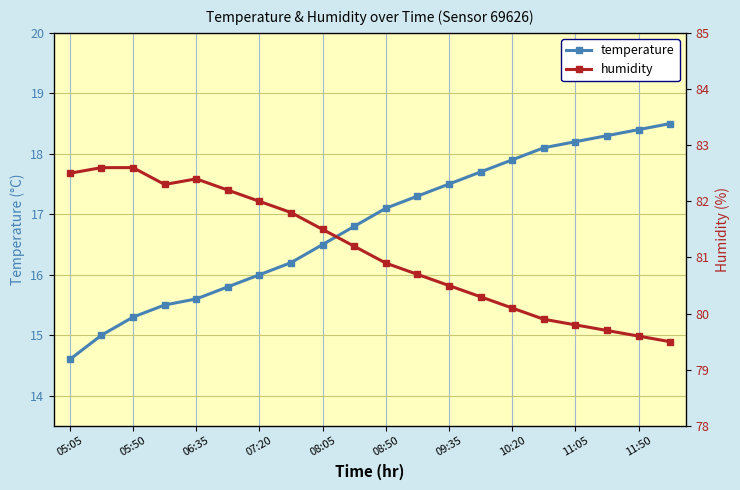

At which label does temperature first exceed 17?

08:50